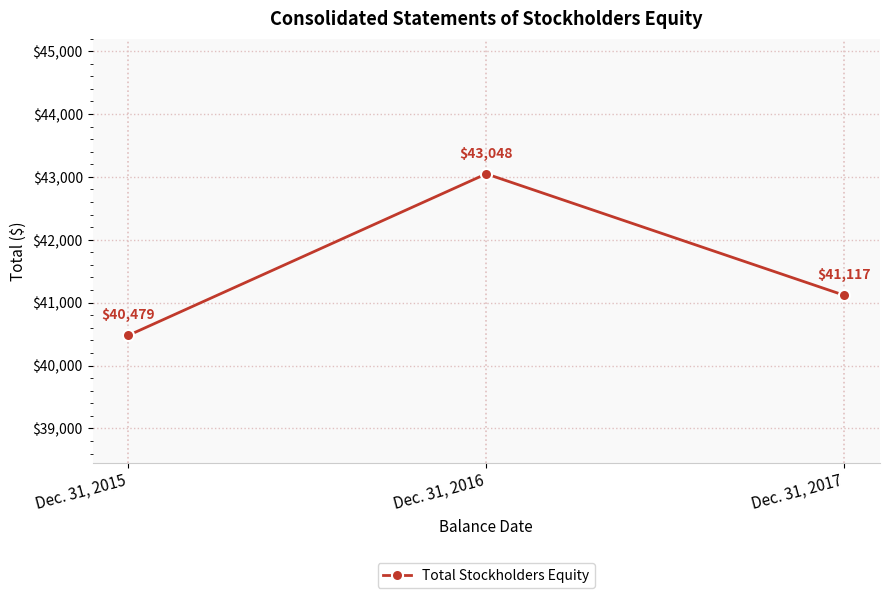

Between Dec. 31, 2015 and Dec. 31, 2017, which is larger?

Dec. 31, 2017